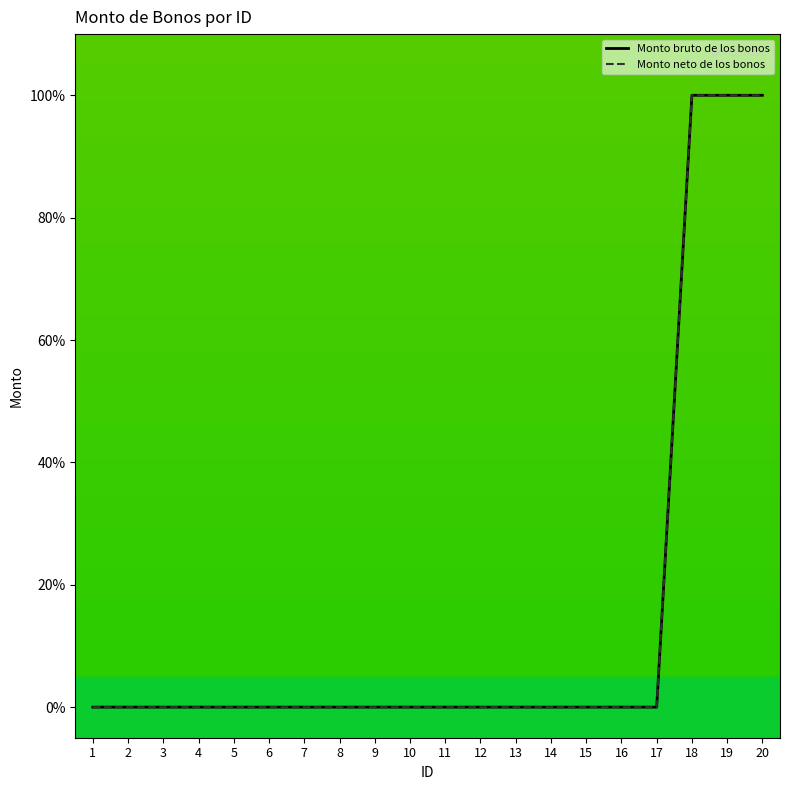

Does the chart have visible grid lines?

No